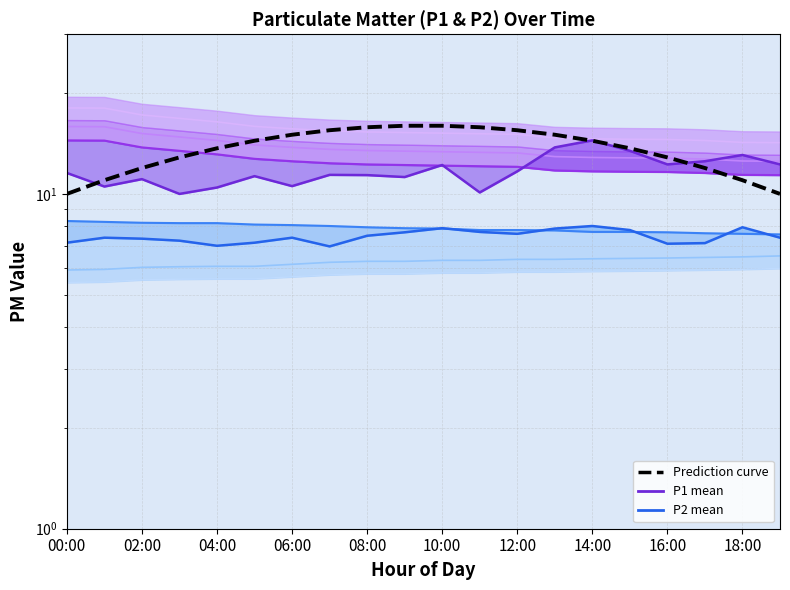

Where does the P1 mean series first go above 11?

00:00